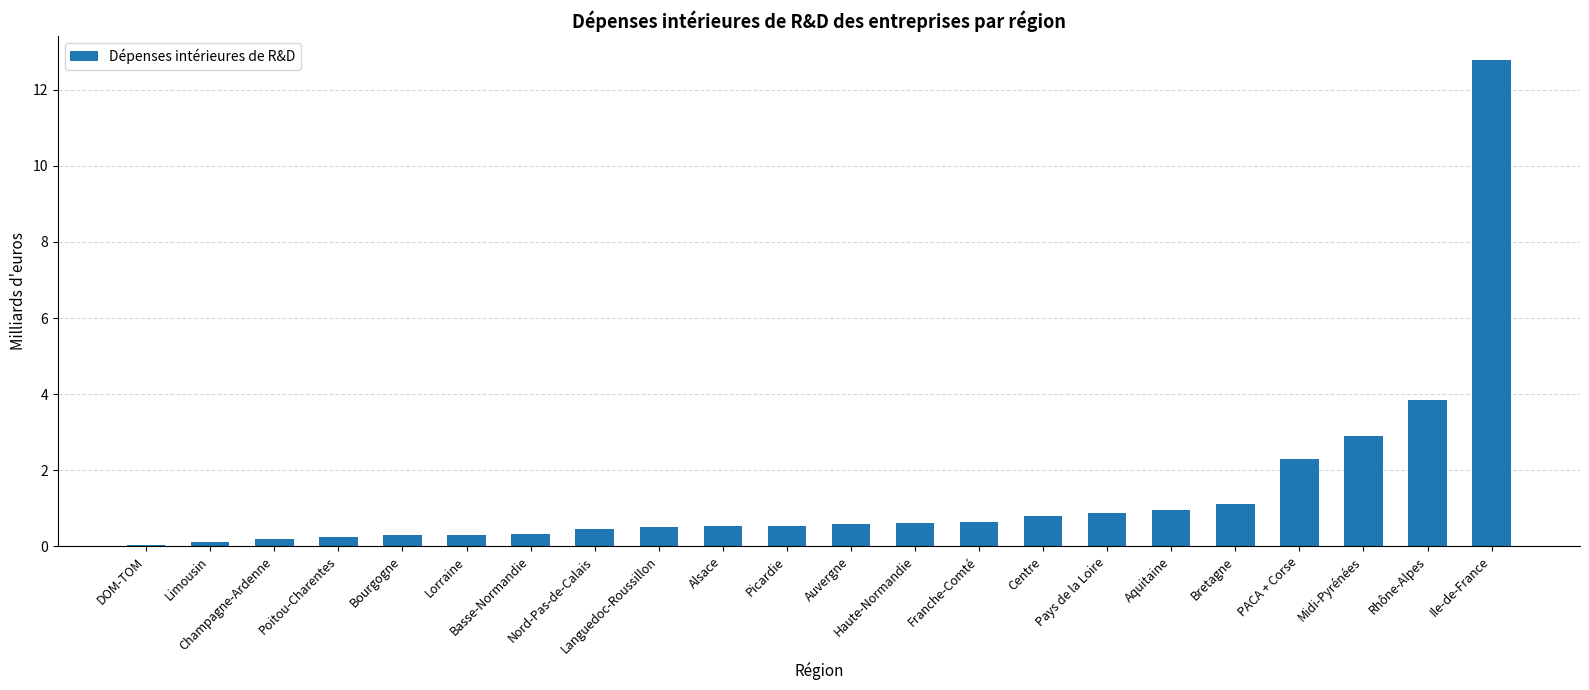

The value at Auvergne is 0.6. True or false?

True